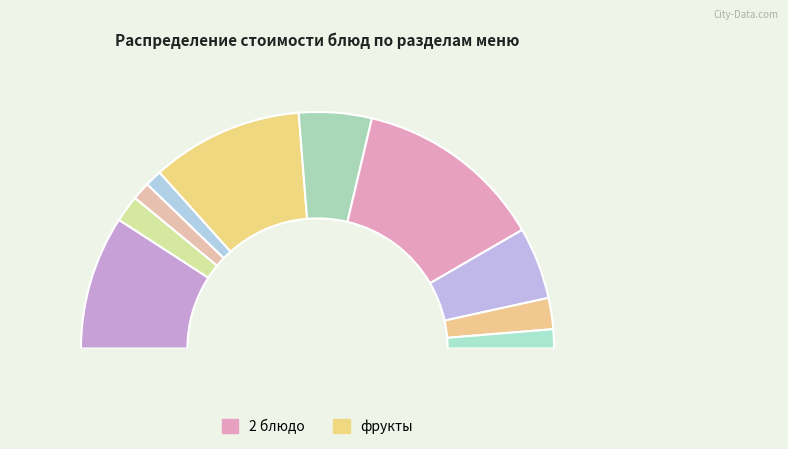

Is there a majority slice in this chart?

No